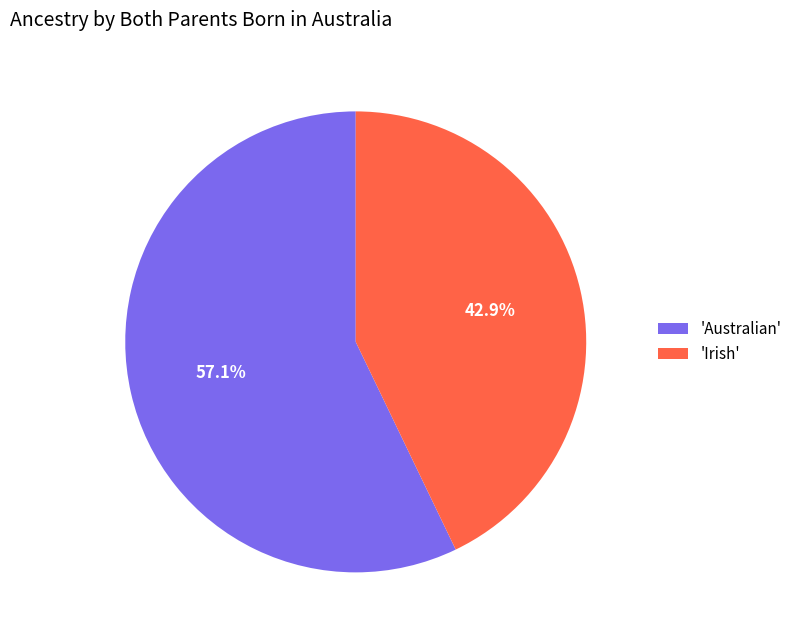

What is the total percentage of 'Australian' and 'Irish'?

100.0%